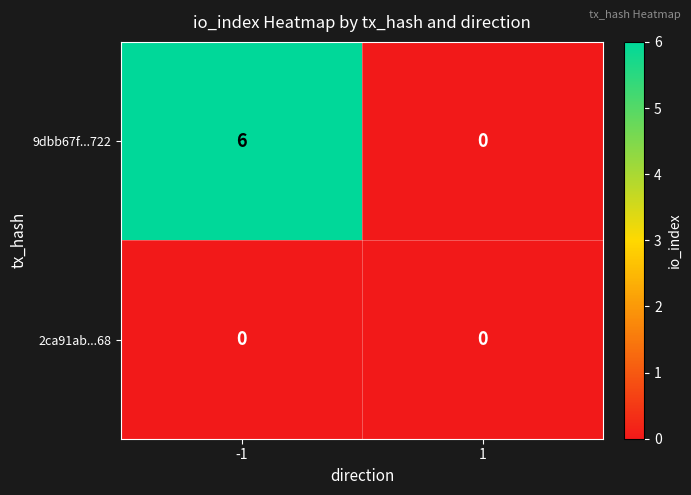

The 9dbb67f...722 series shows 0 at 1. True or false?

True